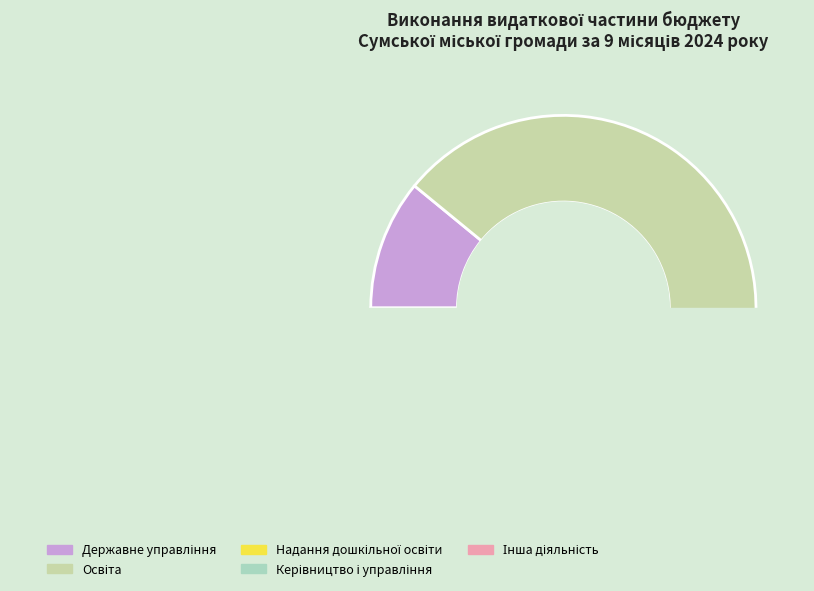

Which category has the biggest portion of the pie?

Освіта